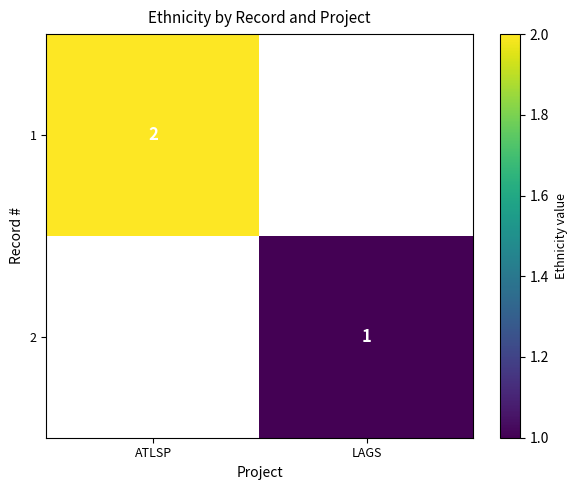

Is it true that 1 equals 3 at ATLSP?

False